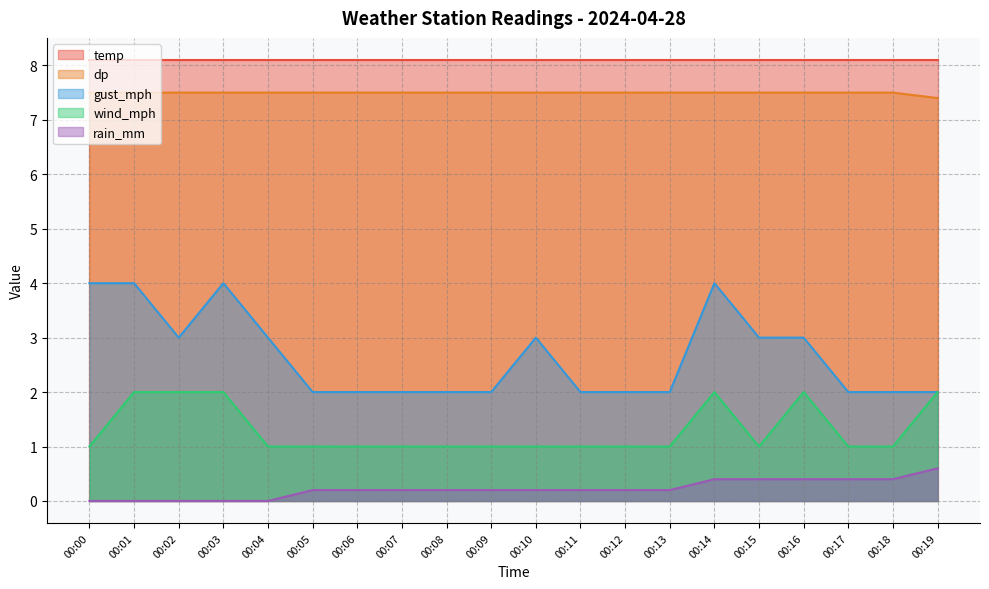

At which label is dp closest to 7?

00:19